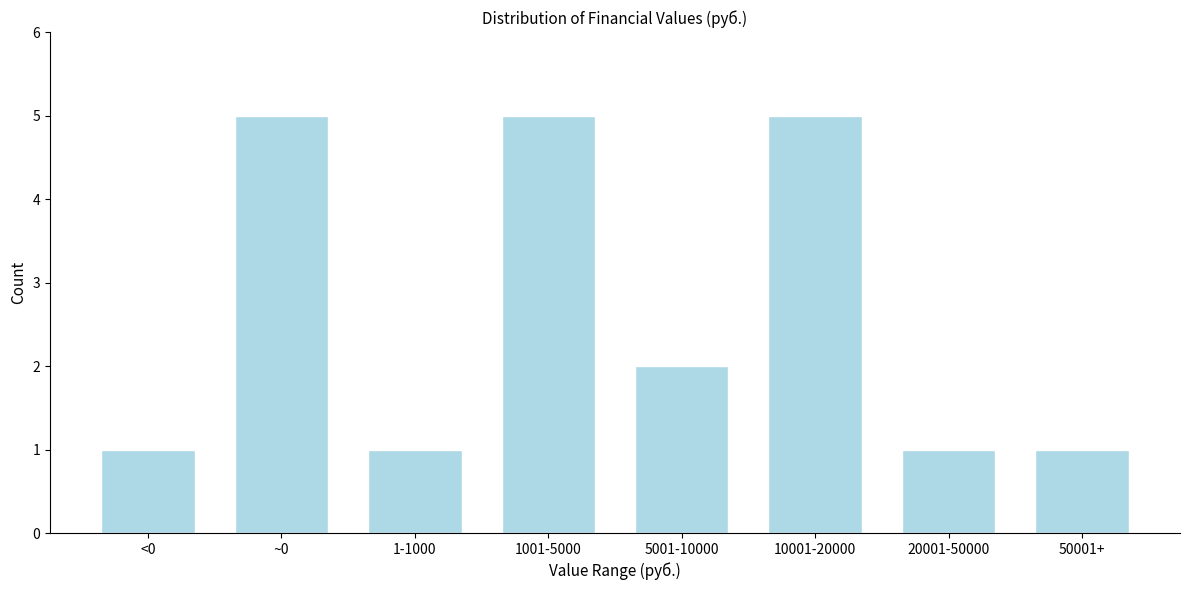

Reading right to left, list all the values displayed in this chart.

1	1	5	2	5	1	5	1